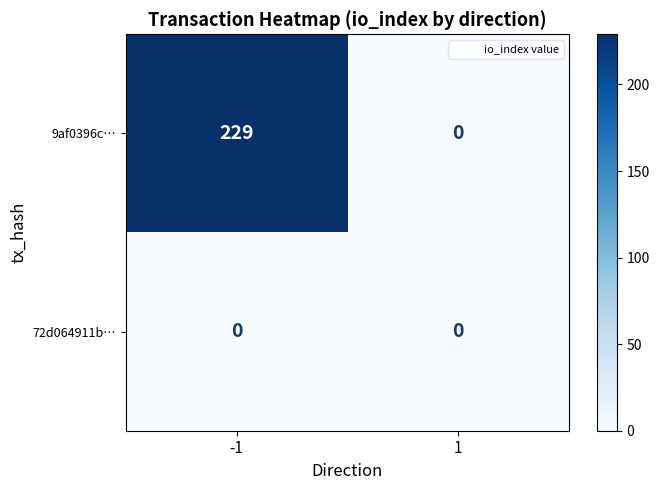

How many distinct data groups are displayed?

2